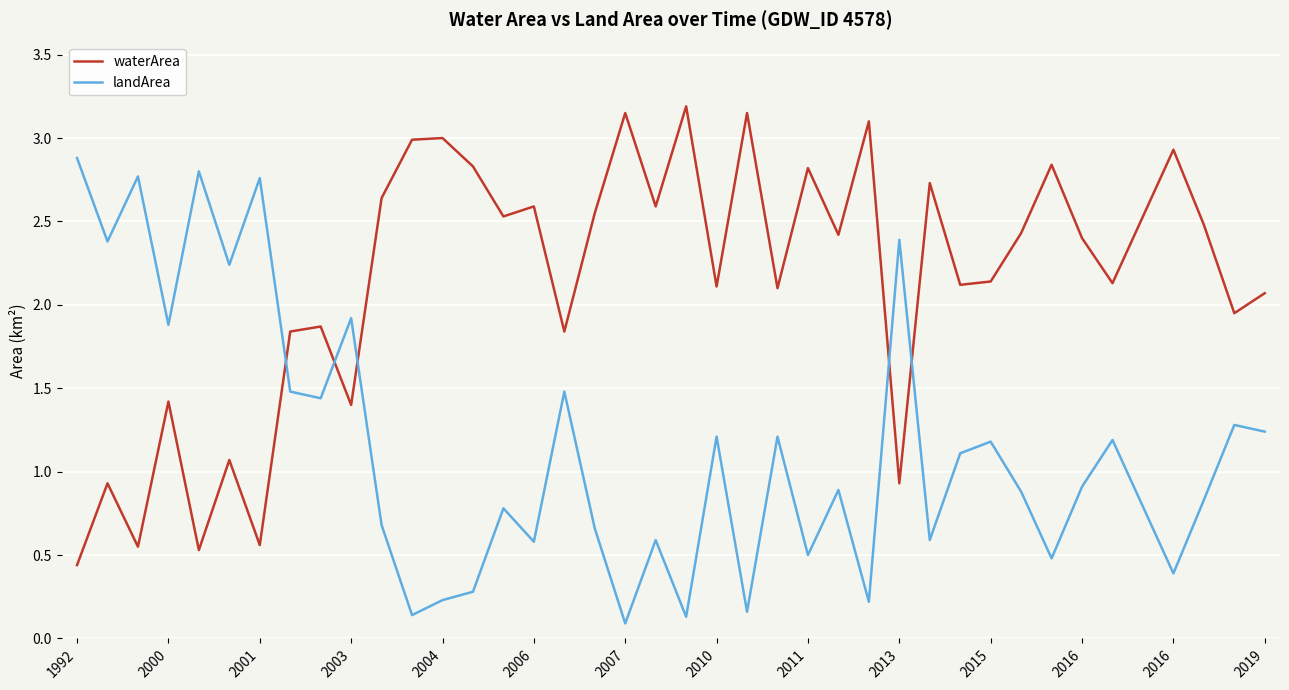

List the series in order of their peak value, highest first.

waterArea, landArea